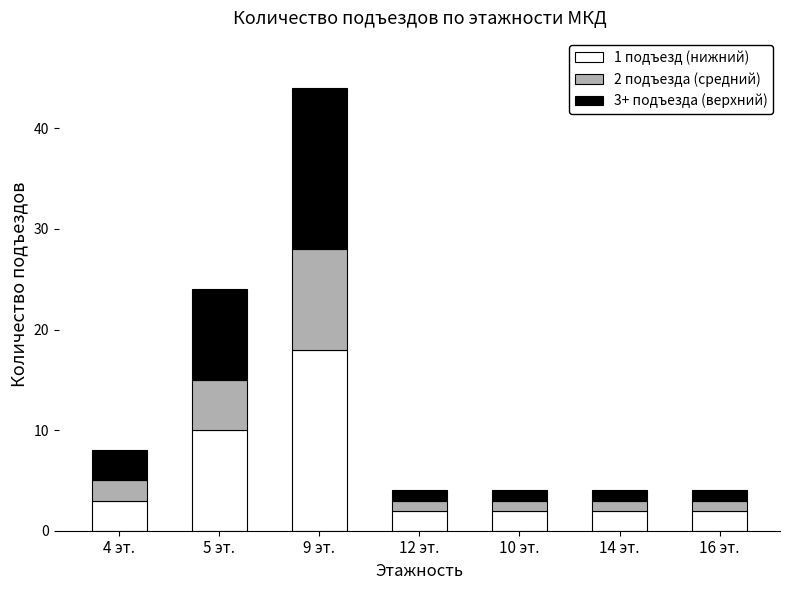

At which category is the sum across all series the highest?

9 эт.